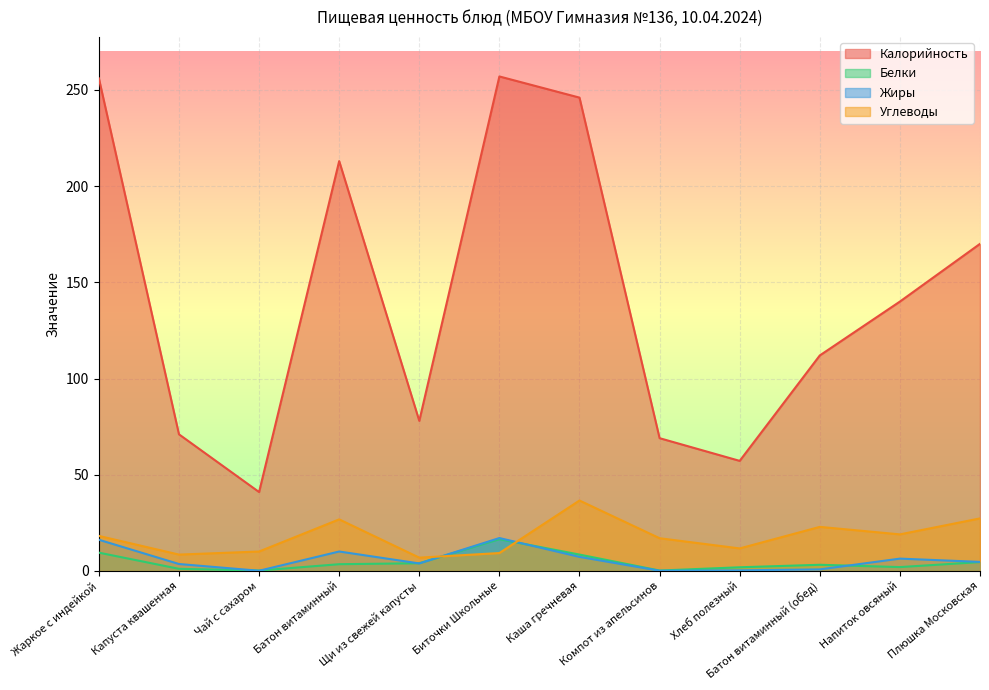

How many lines are shown in the chart?

4